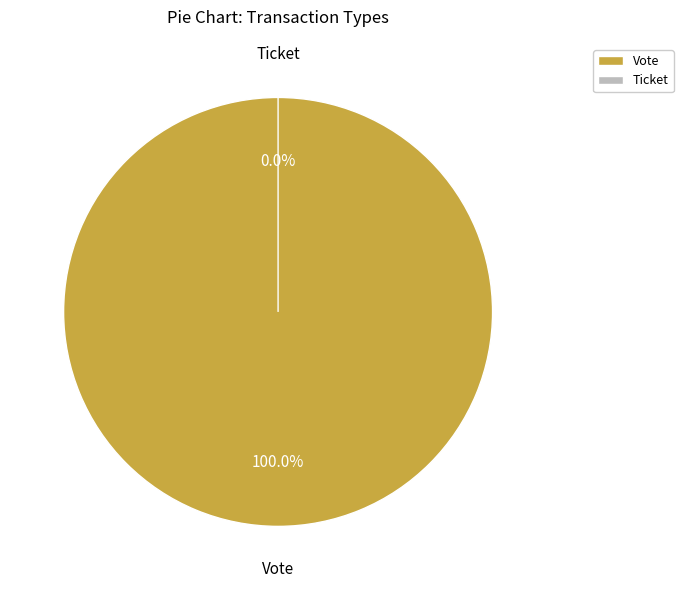

To the nearest percent, what percentage of the pie is Vote?

100%